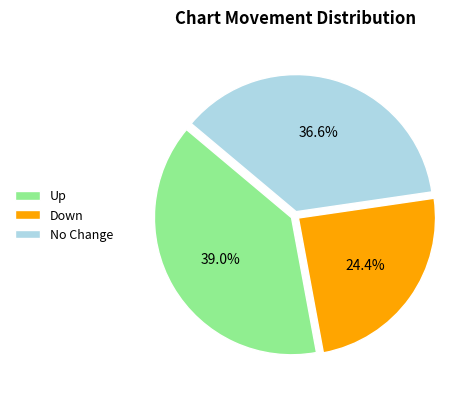

How many segments does this pie chart have?

3